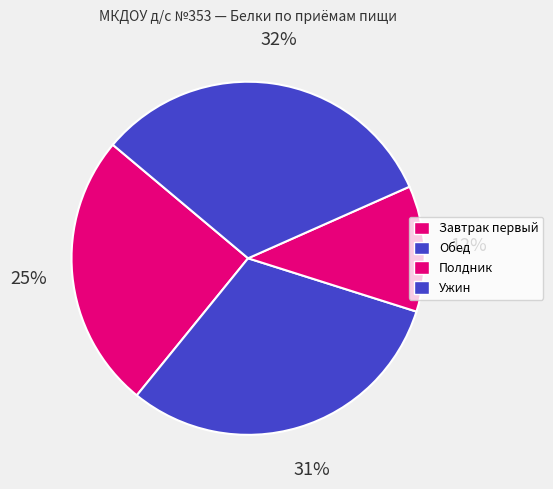

Count the number of slices in the pie.

4